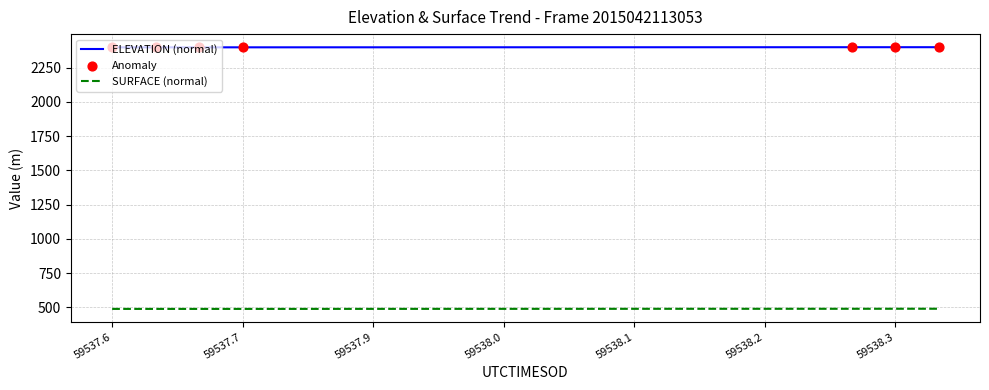

True or false: SURFACE (normal) and ELEVATION (normal) cross at least once.

False